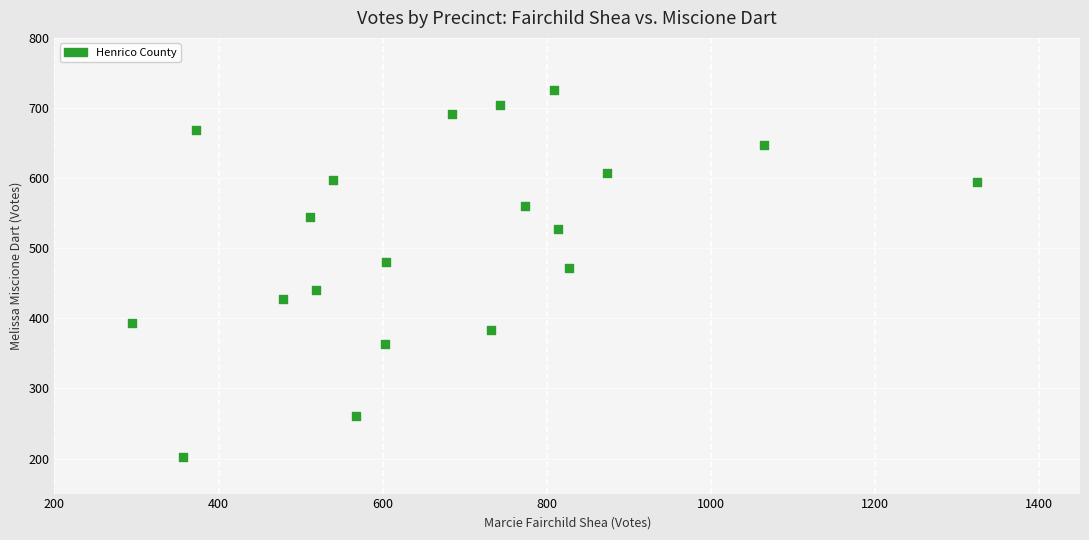

What is the range of X values (max minus min)?

1030